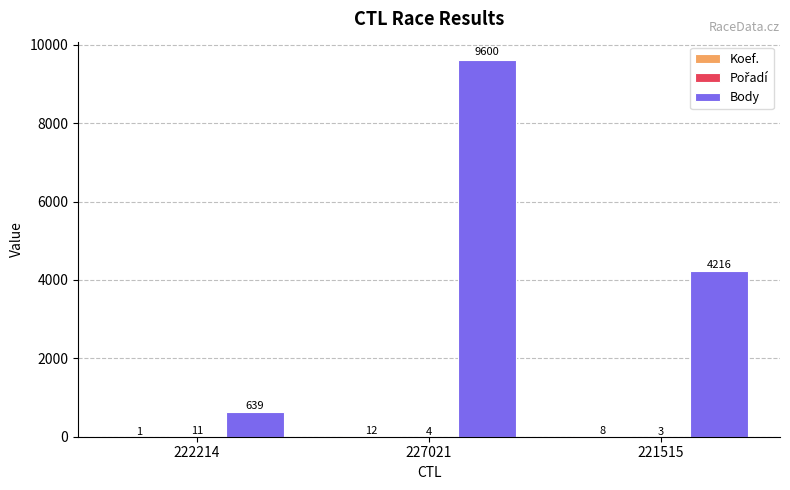

How many groups of bars are there?

3